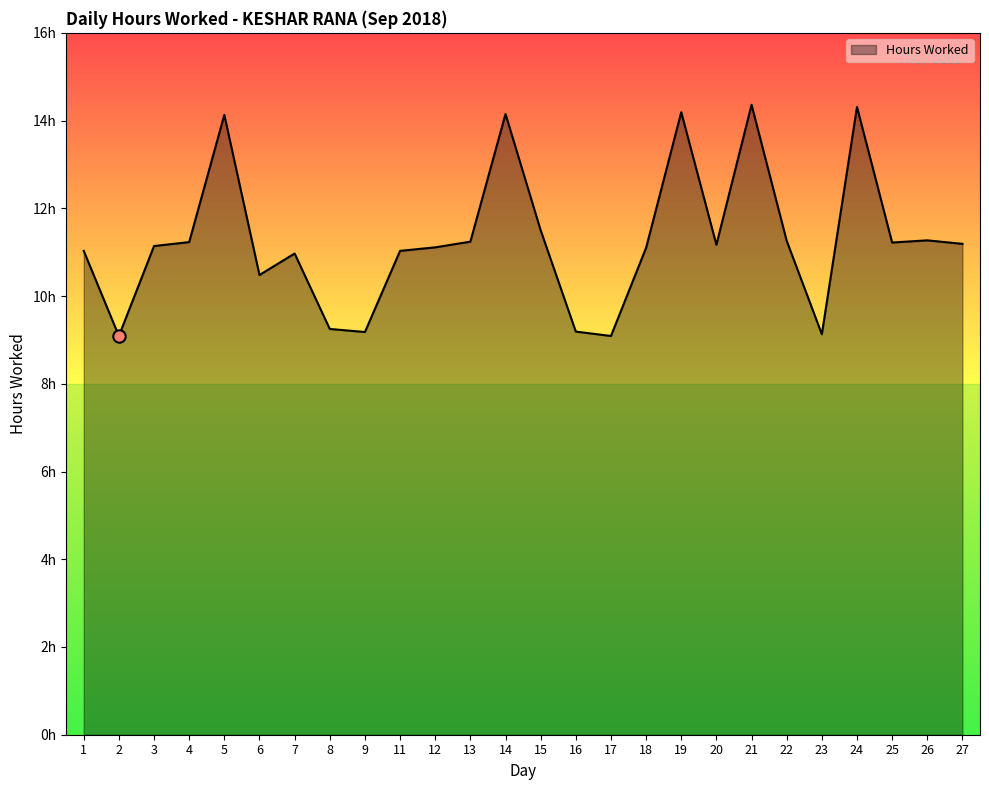

Which has a higher value, 17 or 12?

12